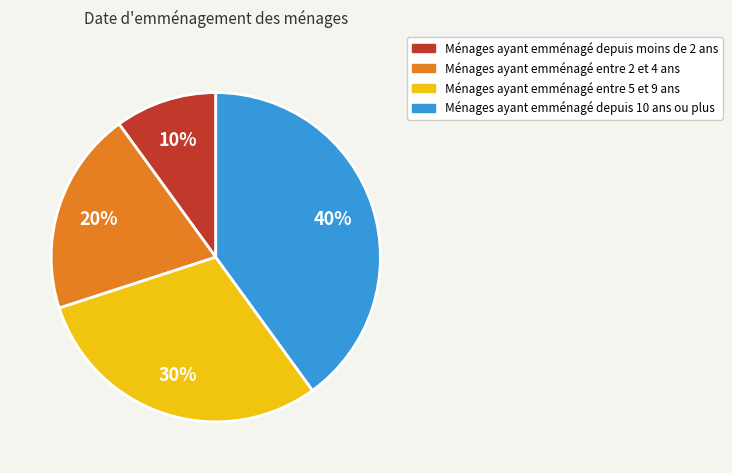

To the nearest percent, what is the difference between the largest and smallest slice percentages?

30%